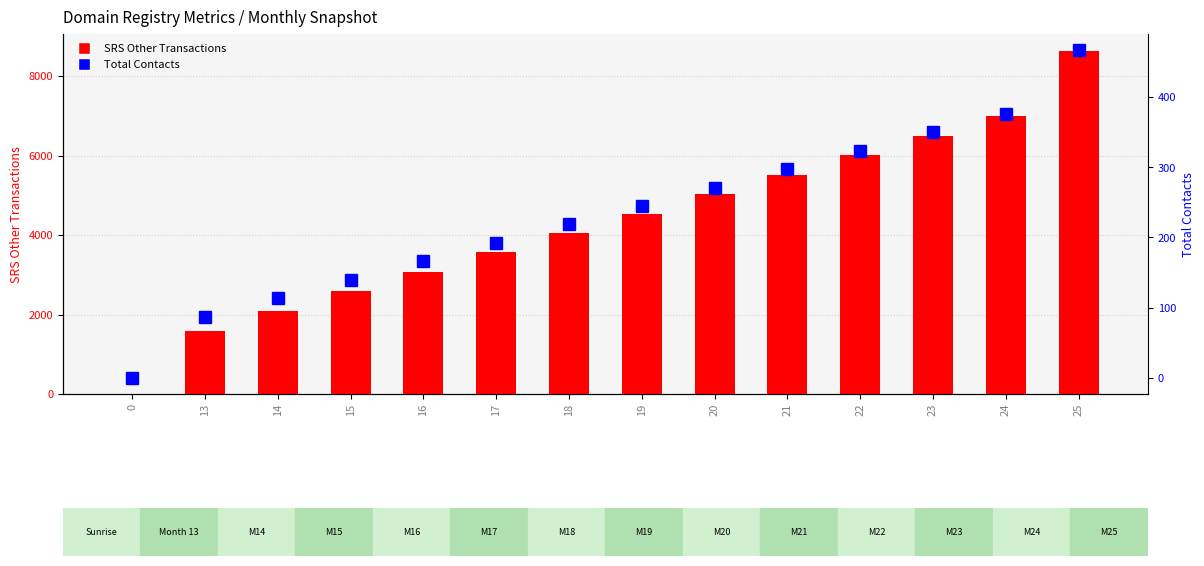

What is the greatest value displayed?

8633